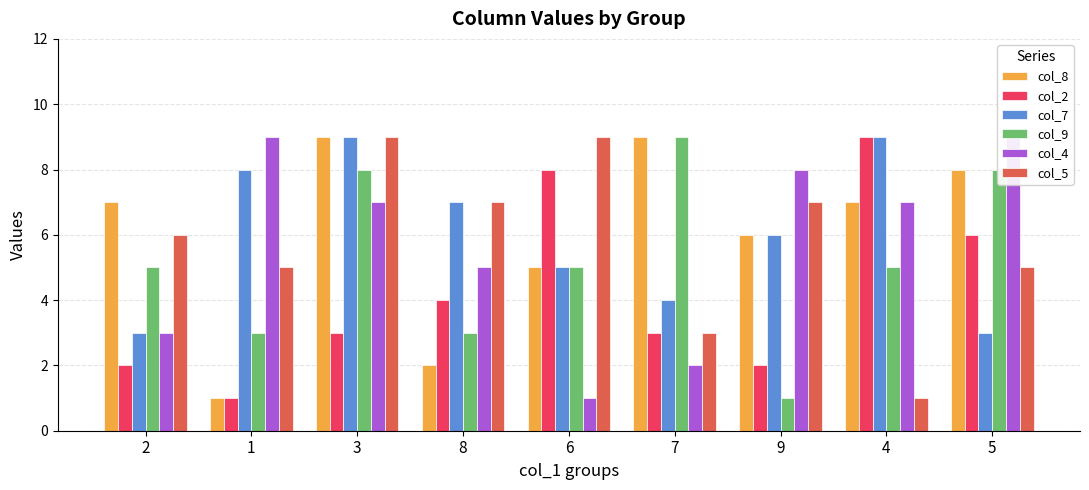

True or false: col_9 has a value of 9 at 7.

True